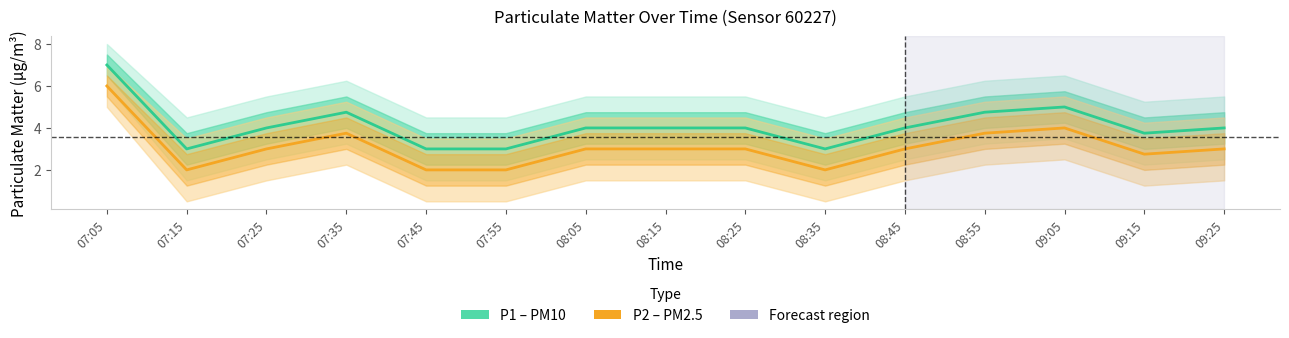

What is the label of the 1st point from the left?

07:05